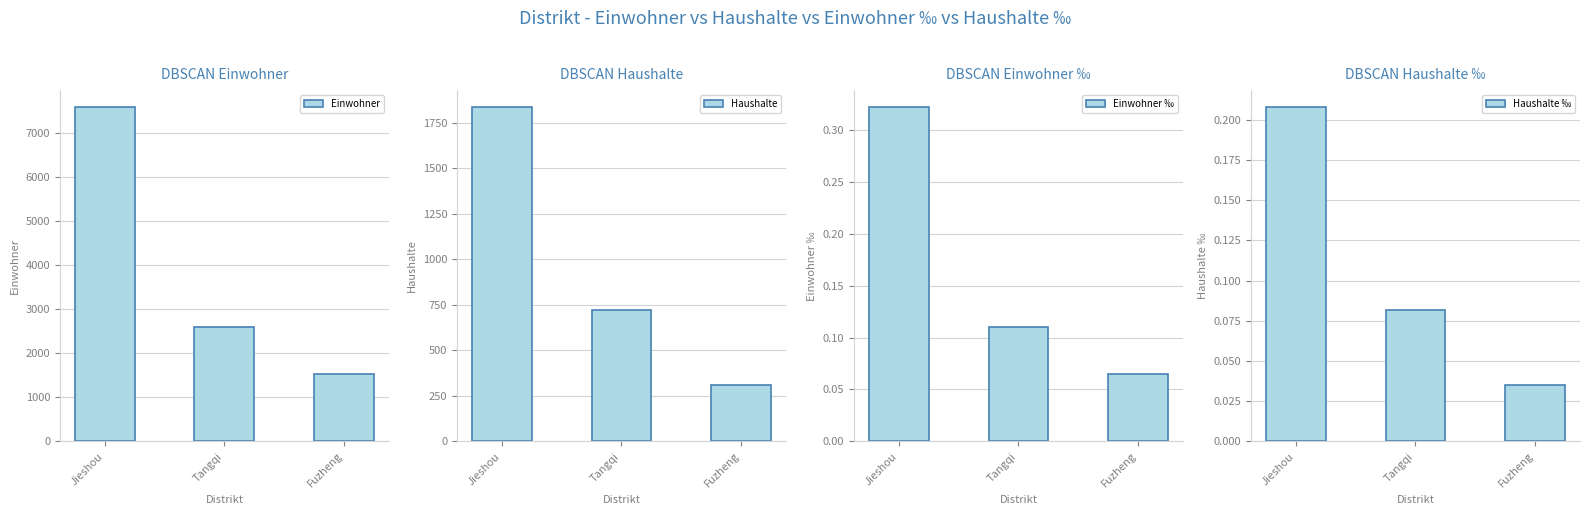

Which series has the largest total across all categories?

Einwohner